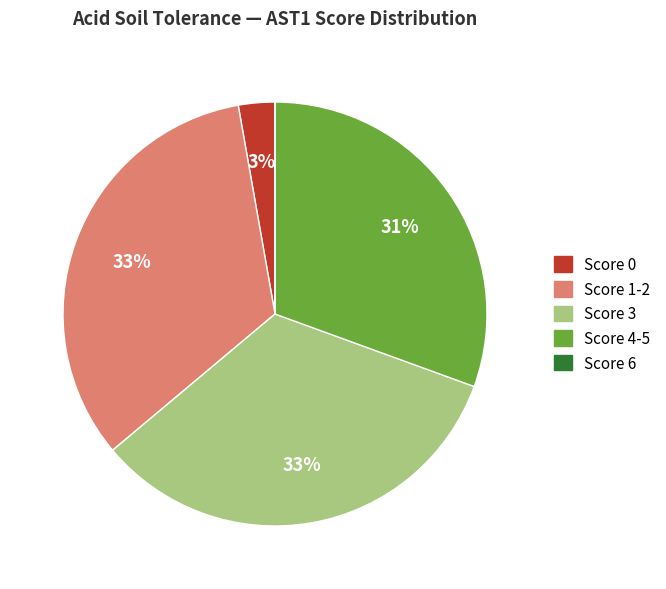

Is there a majority slice in this chart?

No